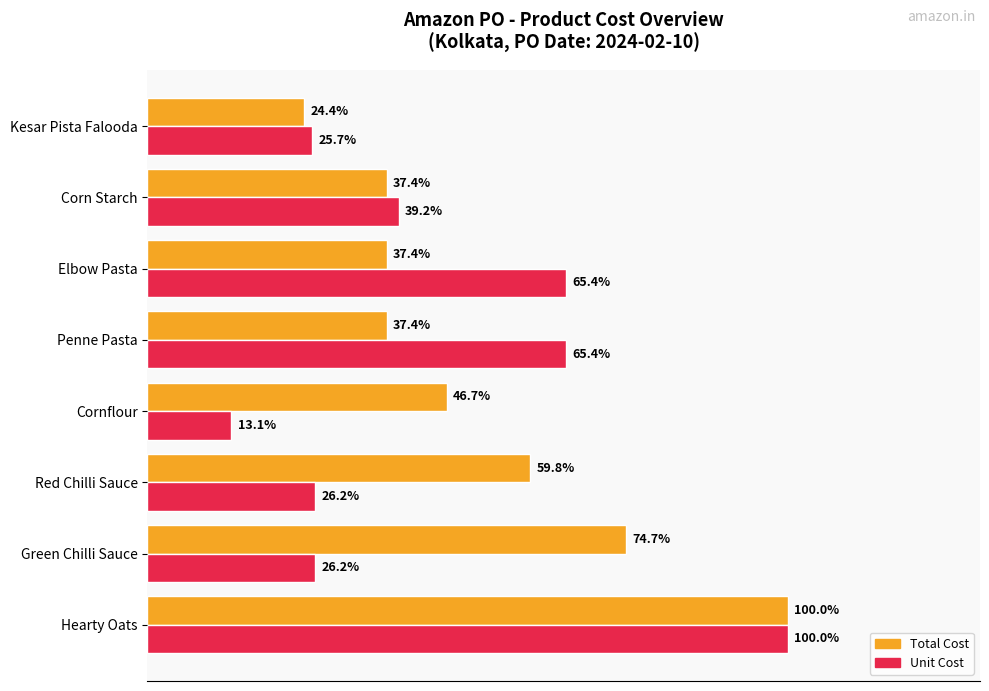

At which category does the chart reach its minimum across all series?

Cornflour